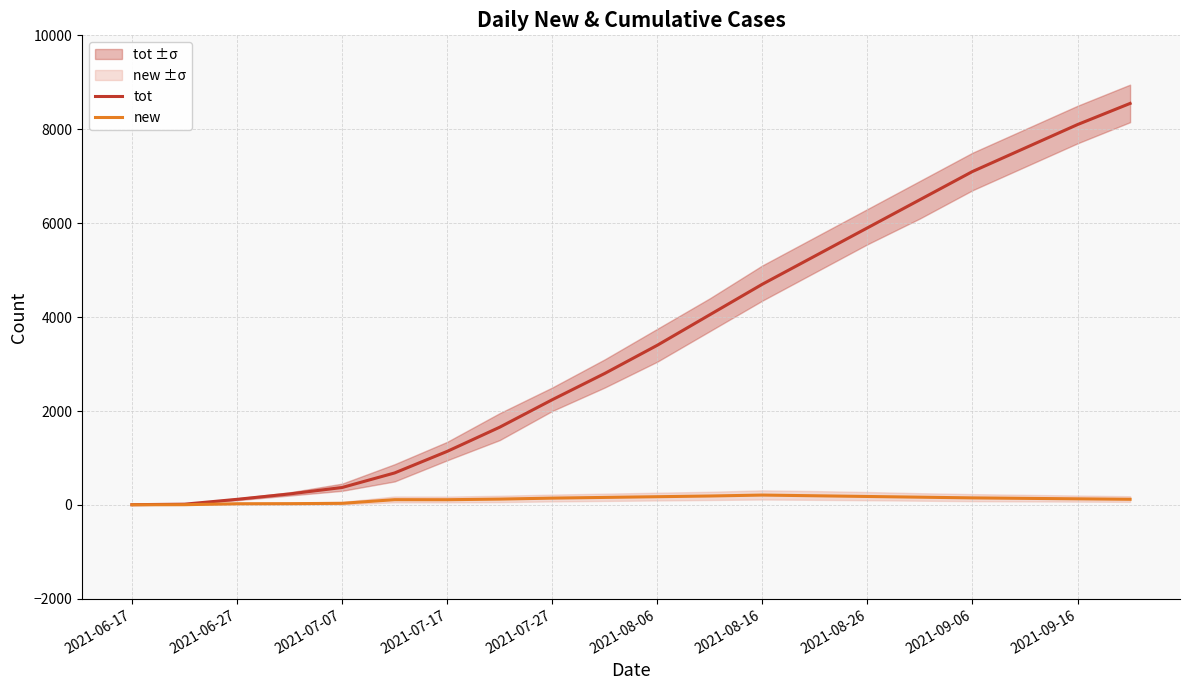

True or false: new and tot intersect in this chart.

False